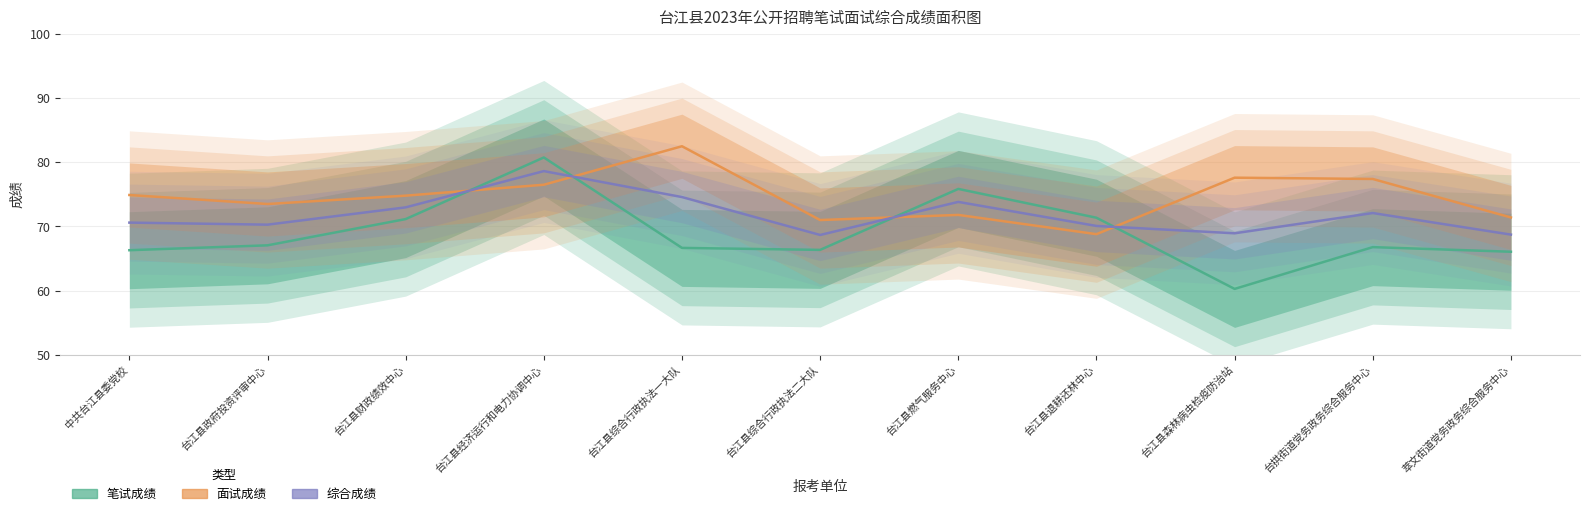

What is the difference between the maximum and minimum values in the 笔试成绩 series?

20.5